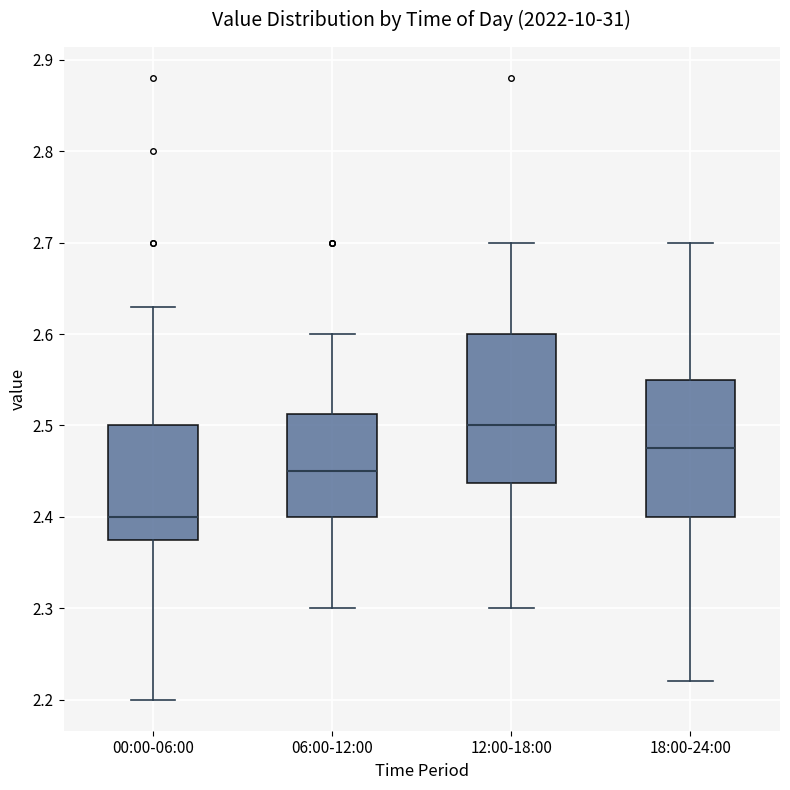

Which box is the tallest, from its lower edge to its upper edge?

12:00-18:00